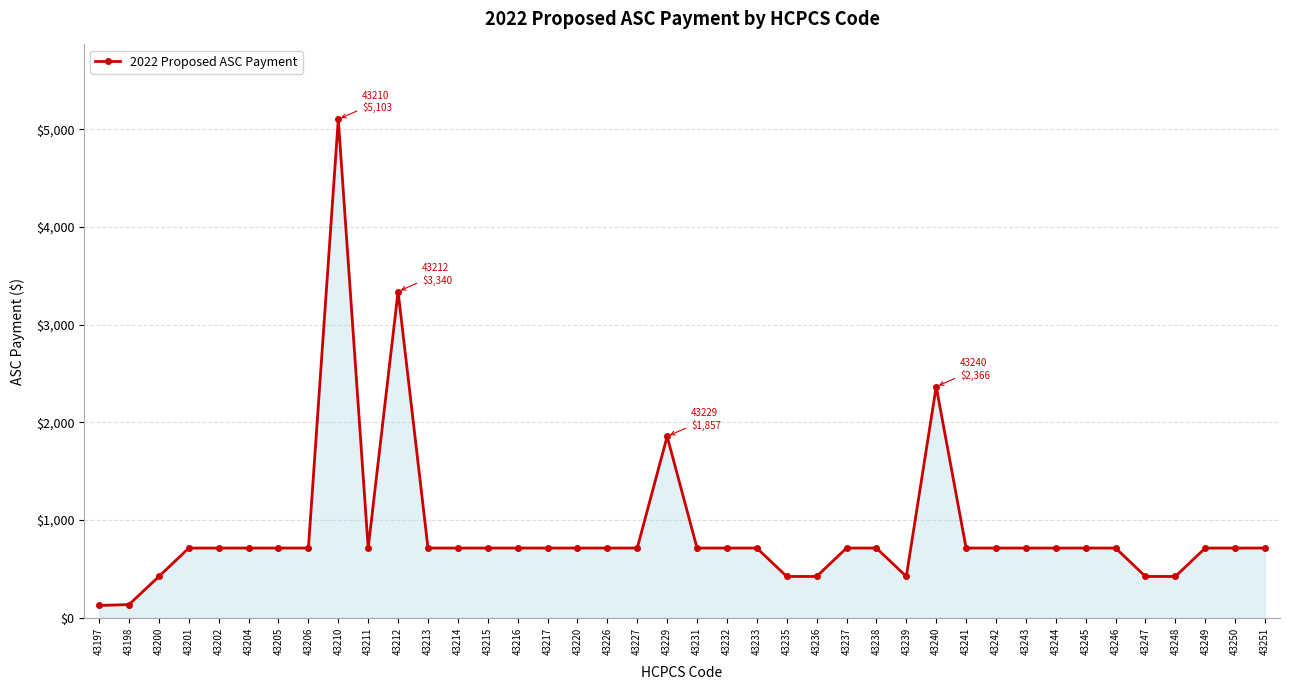

What is the smallest value displayed?

125.9